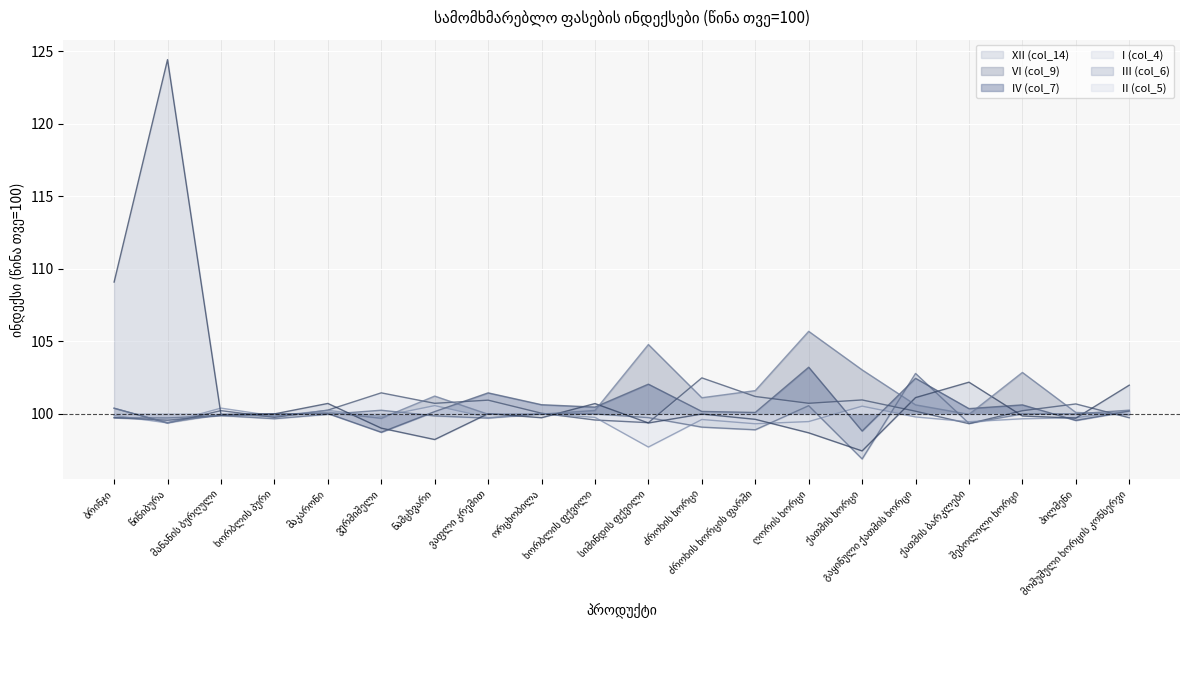

List the series in order of their peak value, highest first.

XII (col_14), VI (col_9), IV (col_7), III (col_6), I (col_4), II (col_5)